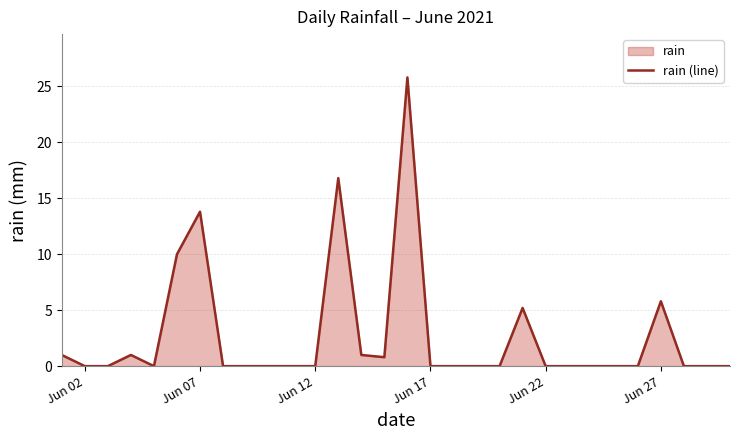

How many distinct data groups are displayed?

1